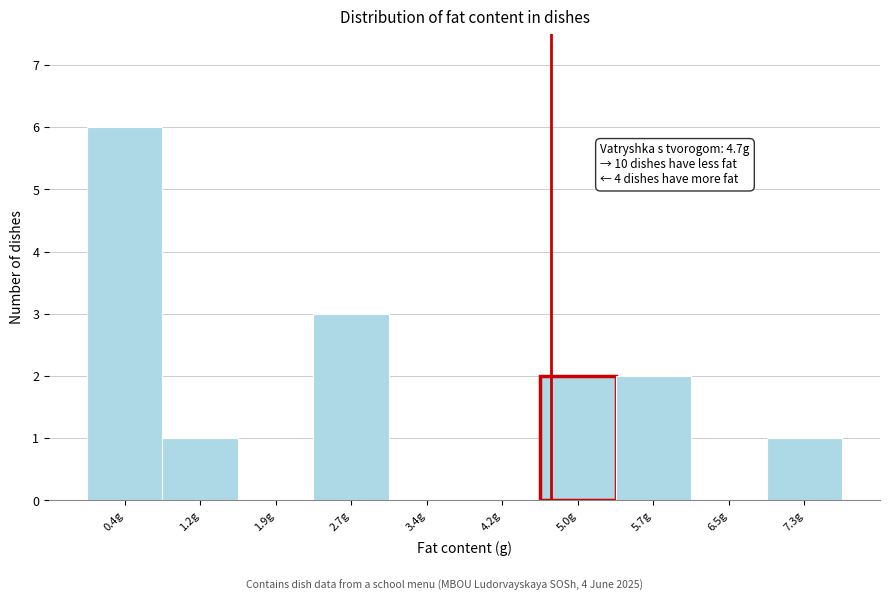

Over which range of the x-axis is the bar tallest?

0.0 to 0.8